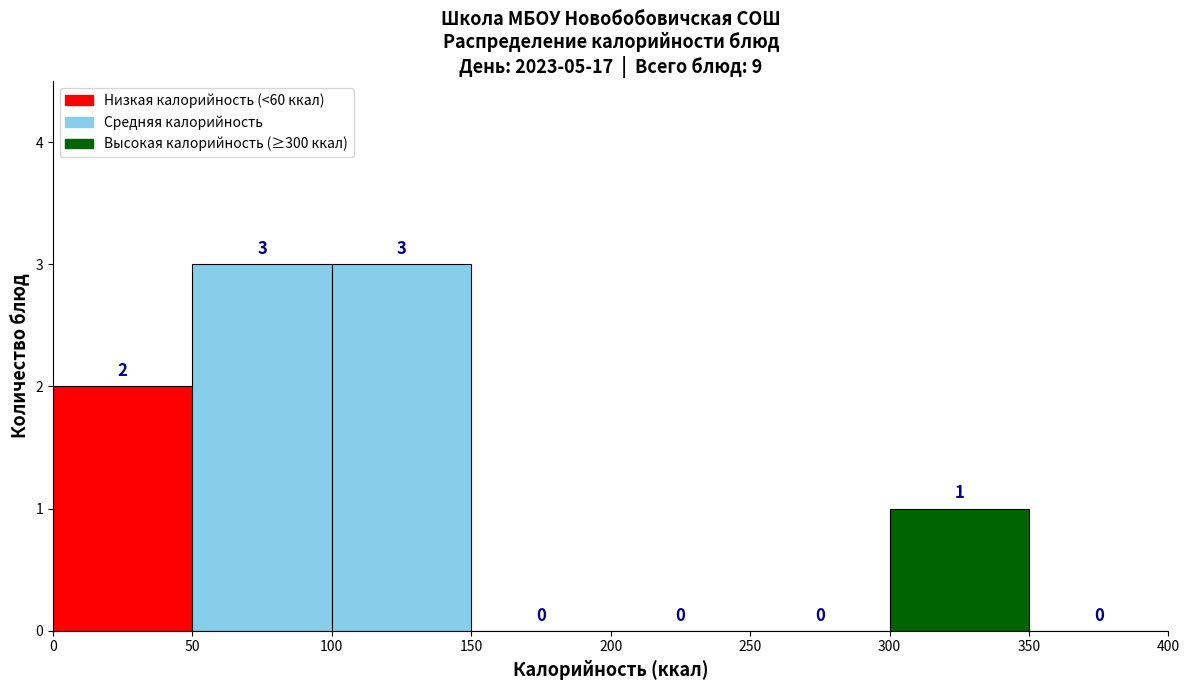

Reading left to right, transcribe this chart: for each bar, give the range it covers on the x-axis and its height.

0 to 50: 2
50 to 100: 3
100 to 150: 3
150 to 200: 0
200 to 250: 0
250 to 300: 0
300 to 350: 1
350 to 400: 0